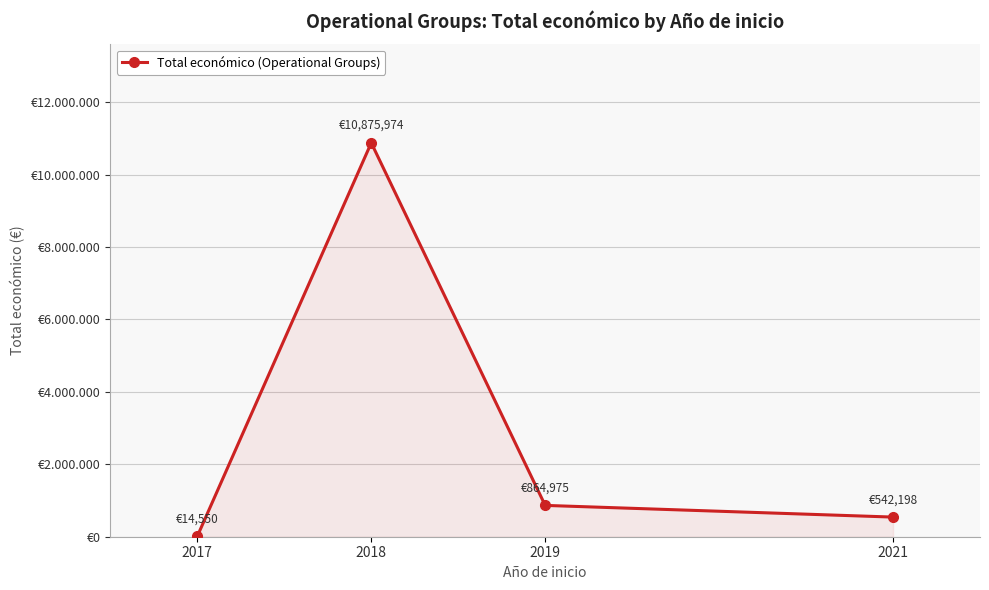

At which category does the data reach its first local peak?

2018